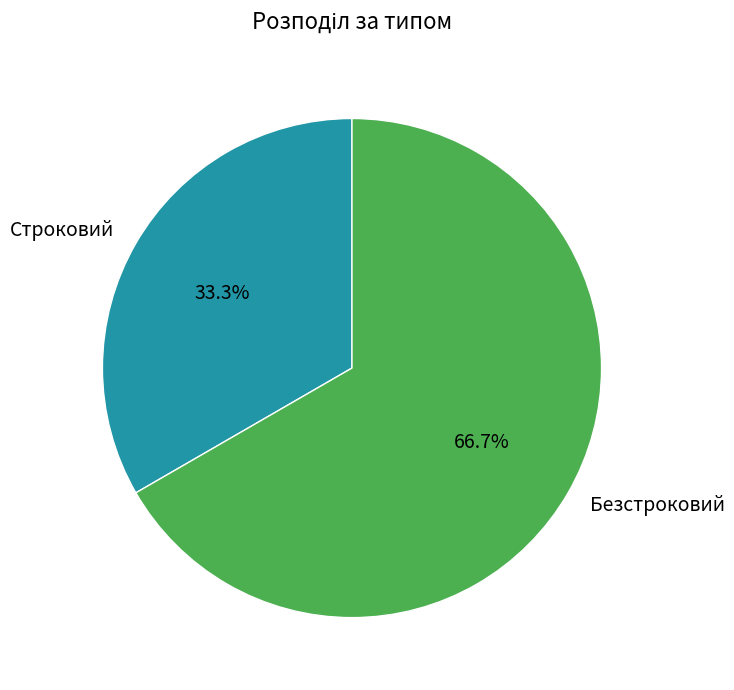

Rank the categories by value from highest to lowest.

Безстроковий, Строковий